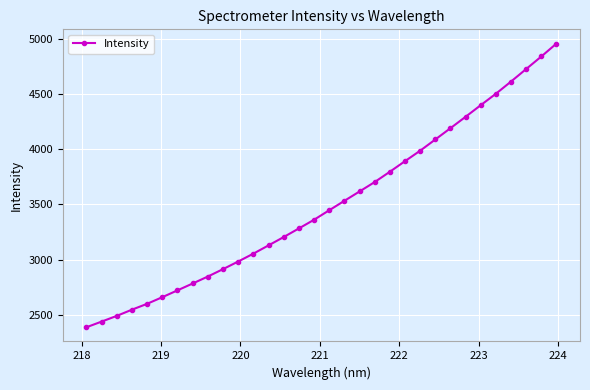

How many lines are shown in the chart?

1